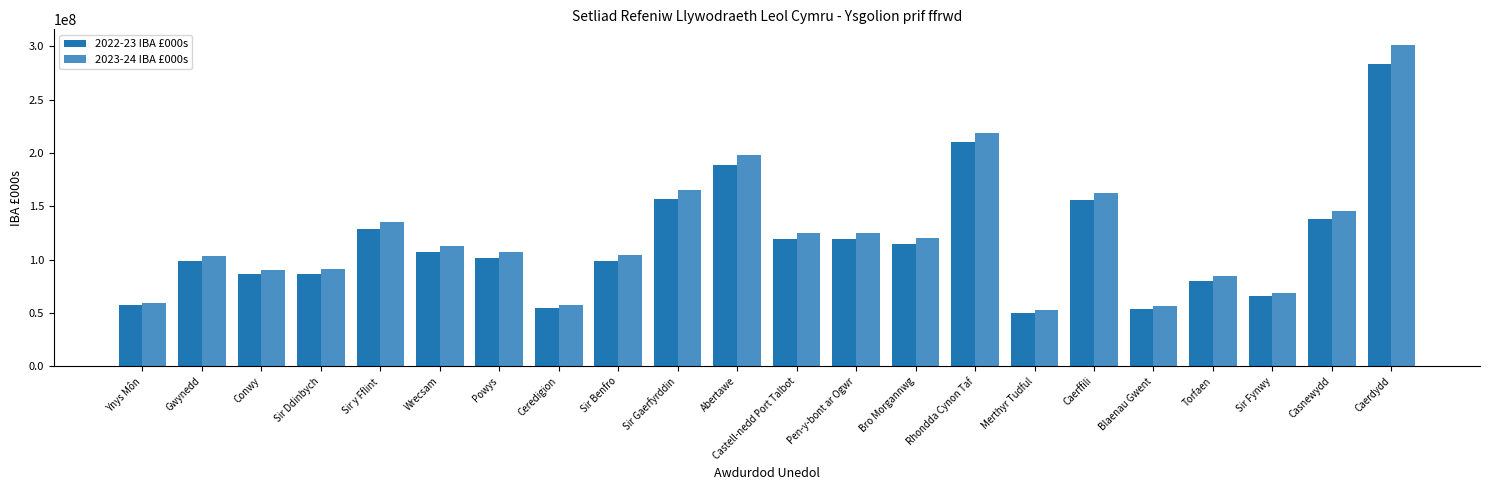

Which category has the lowest value across all series?

Merthyr Tudful